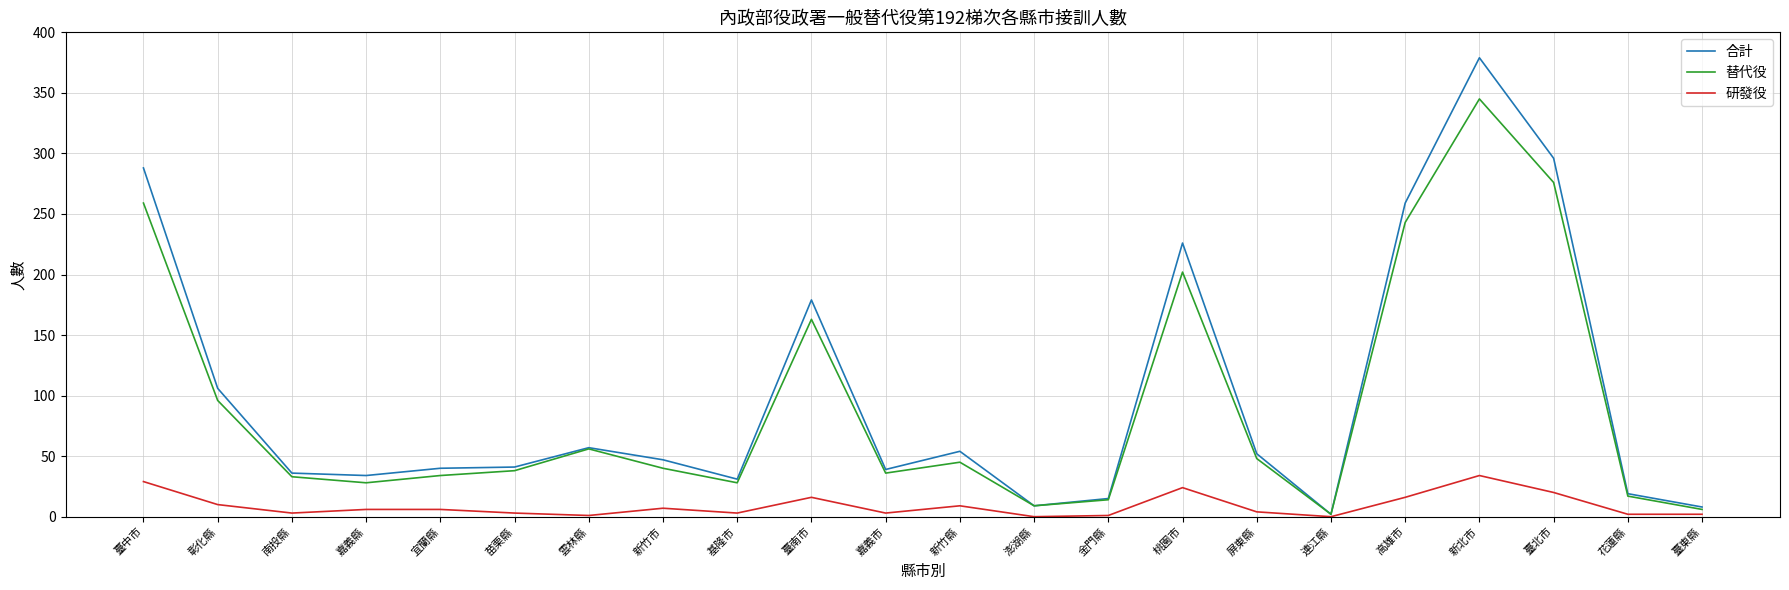

True or false: 合計 has a value of 179 at 臺南市.

True